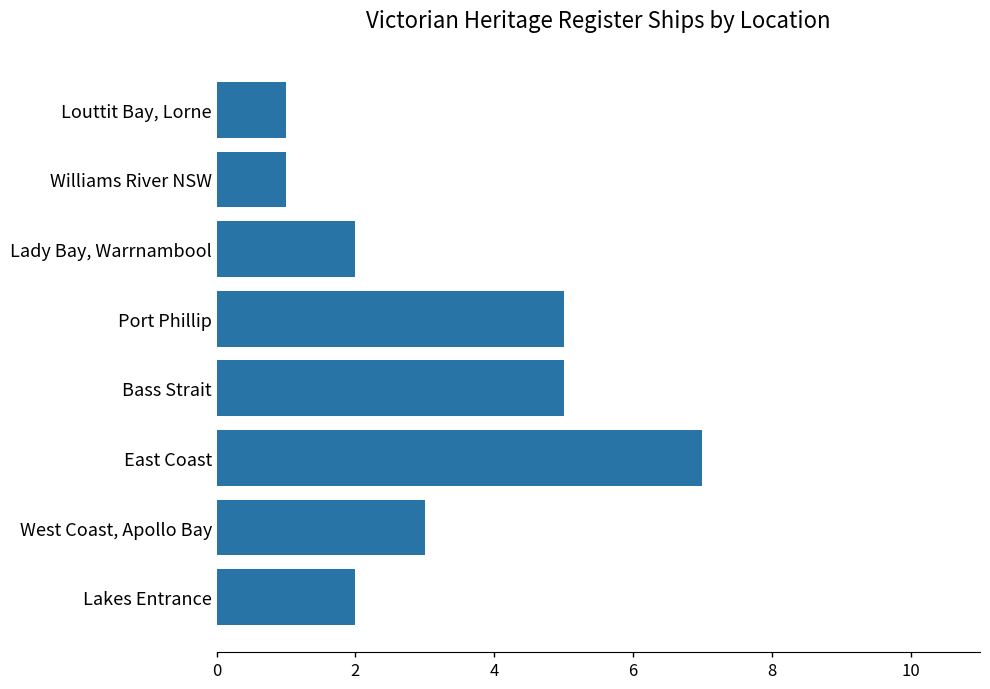

True or false: the data shows 7 at Bass Strait.

False